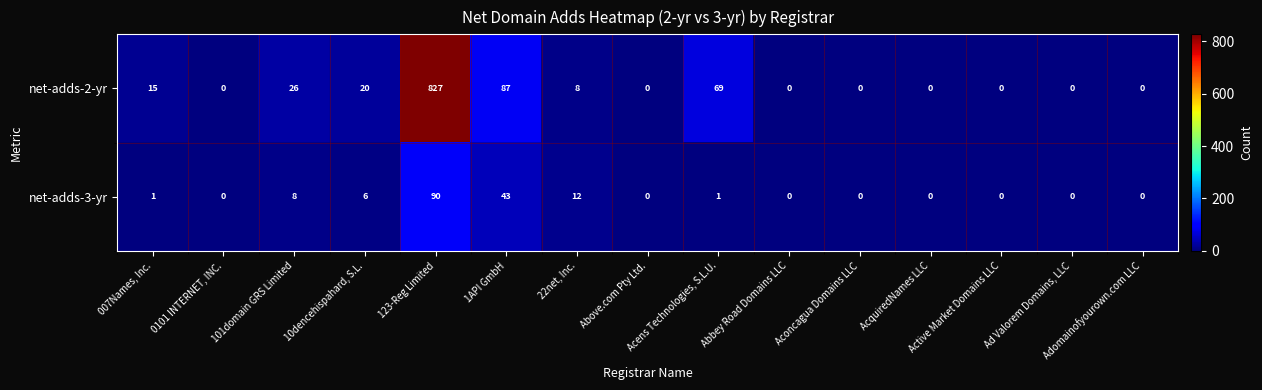

Which series has the largest total across all categories?

net-adds-2-yr